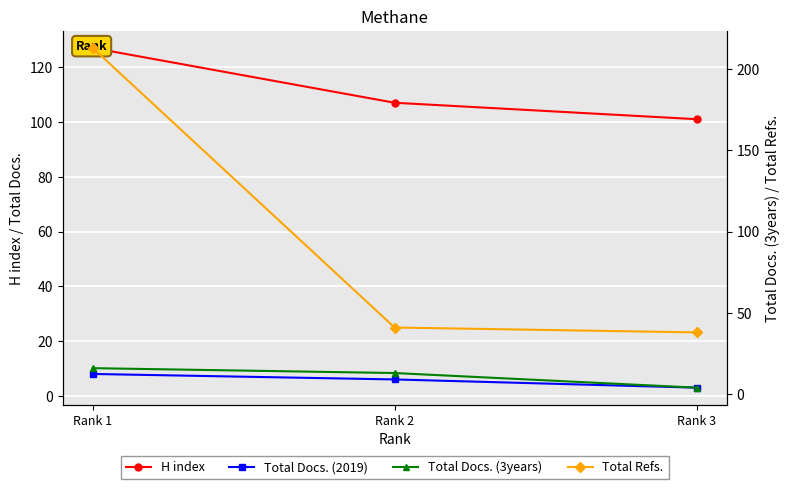

At which category is the sum across all series the highest?

Rank 1